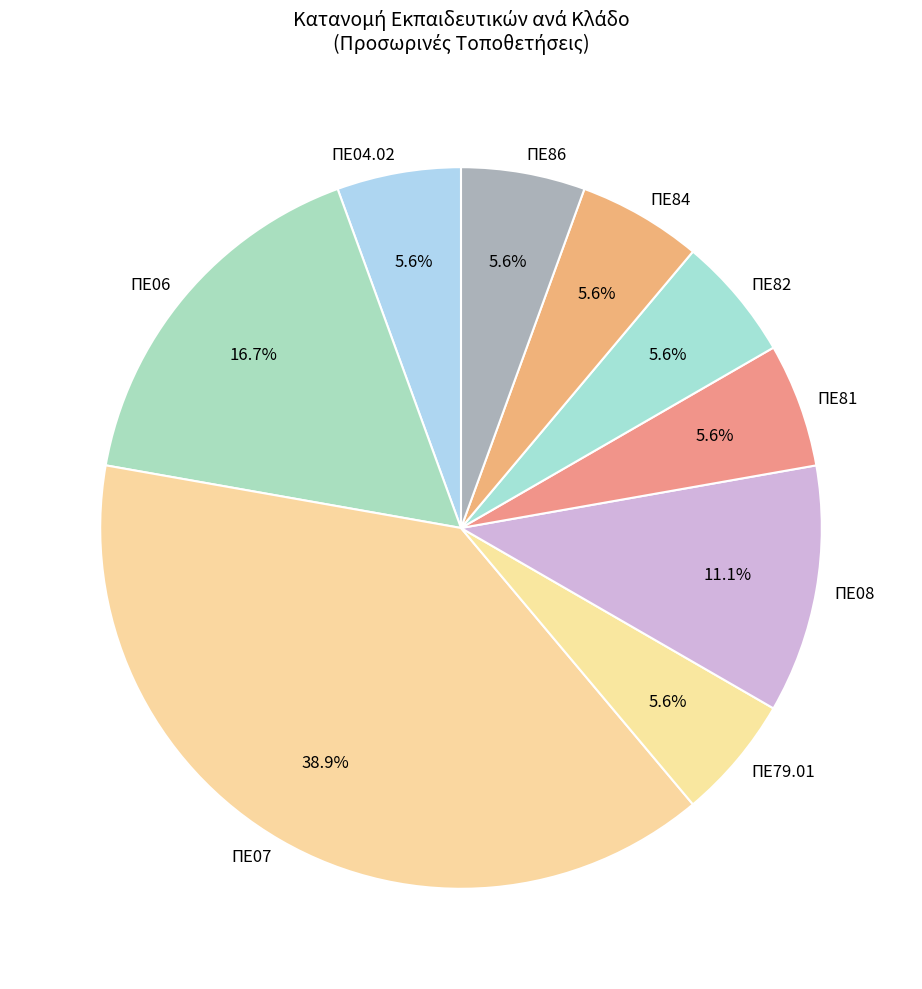

What is the largest slice in the pie chart?

ΠΕ07